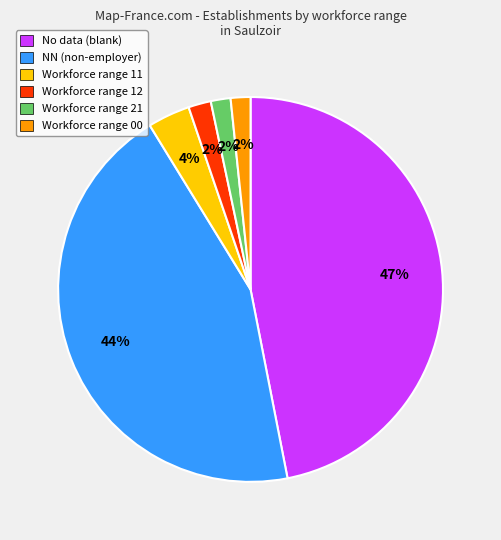

Does any single category account for the majority?

No